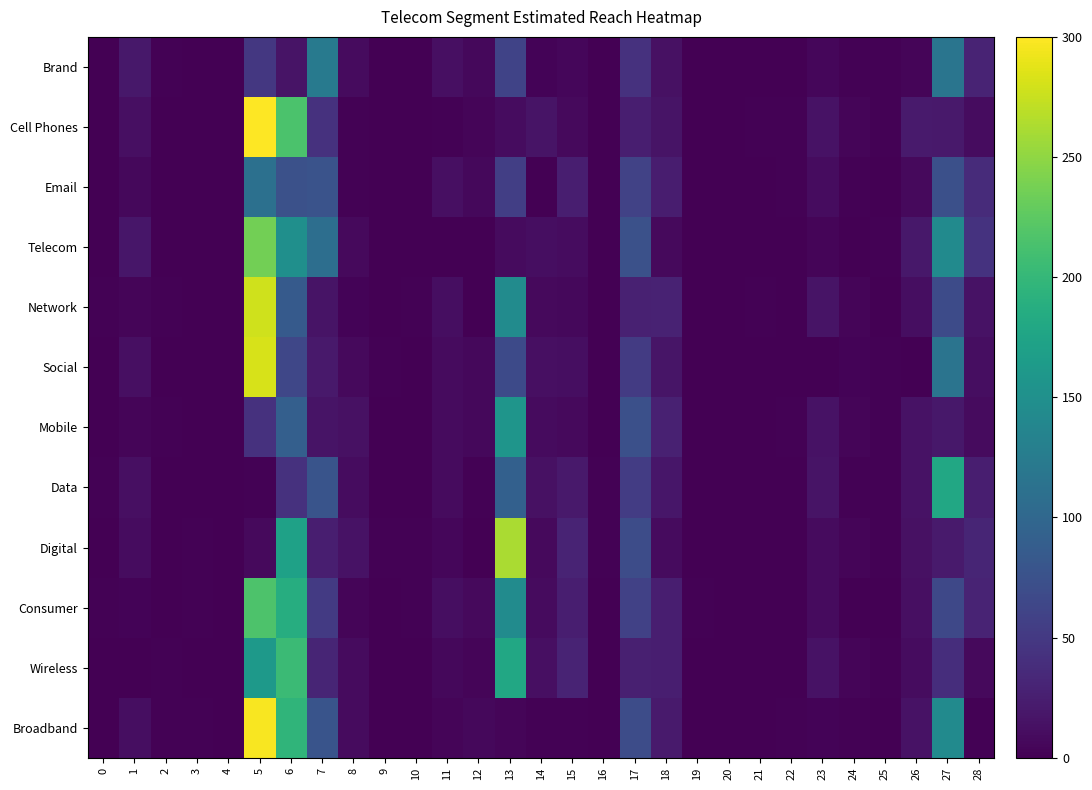

Which series has the largest range (max minus min)?

Cell Phones